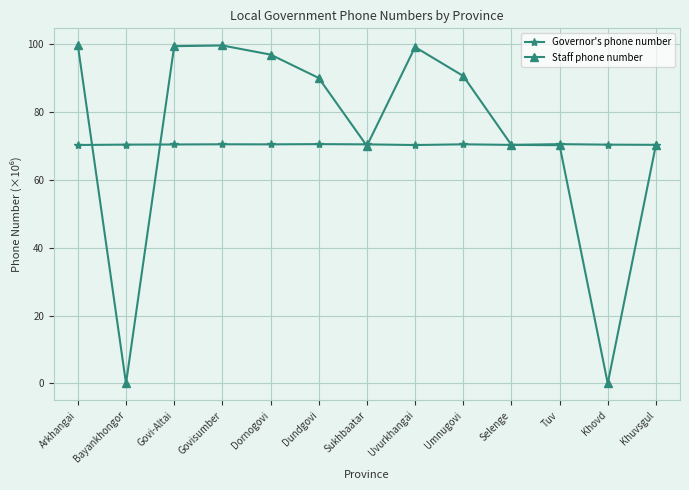

What is the spread (max minus min) of values at Khovd?

70.4